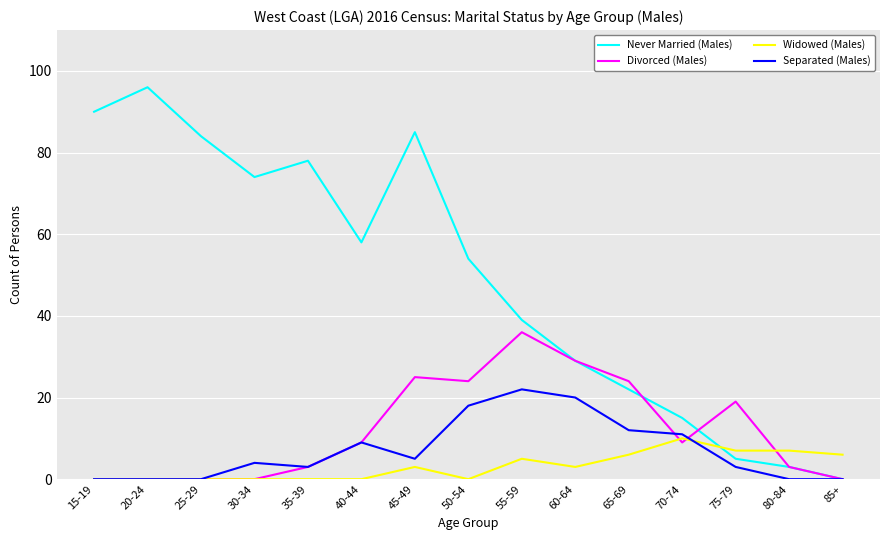

At which category is the sum across all series the highest?

45-49